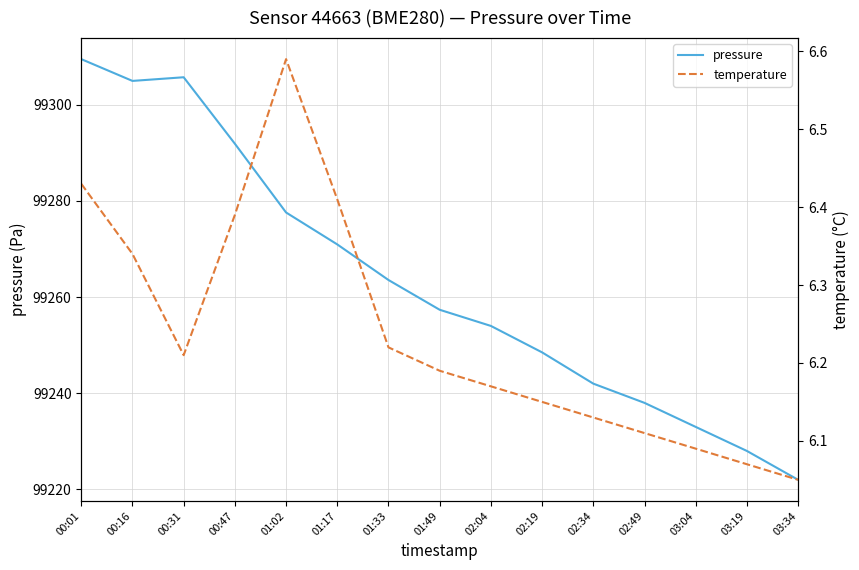

Reading left to right, what are all the values shown in this chart?

pressure: 99309.5	99304.9	99305.7	99291.9	99277.6	99270.9	99263.6	99257.4	99254.0	99248.5	99242.0	99238.0	99233.0	99228.0	99222.0
temperature: 6.4	6.3	6.2	6.4	6.6	6.4	6.2	6.2	6.2	6.2	6.1	6.1	6.1	6.1	6.0